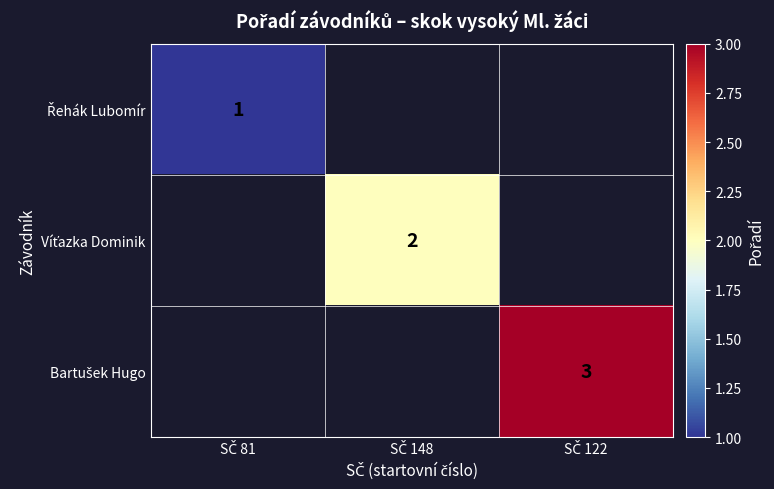

Which series has the largest range (max minus min)?

Řehák Lubomír